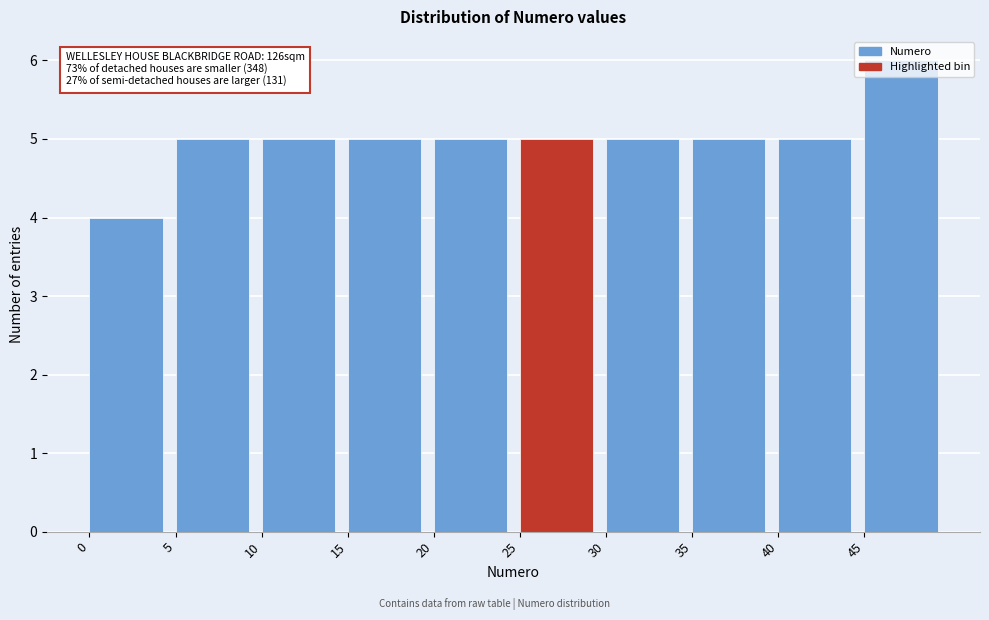

Which range on the x-axis has the tallest bar?

45 to 50